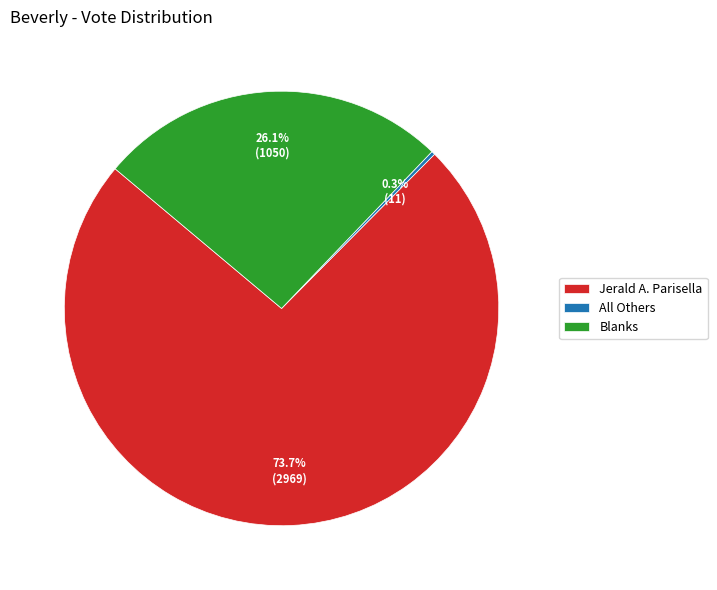

Is there any slice that represents more than half of the pie?

Yes